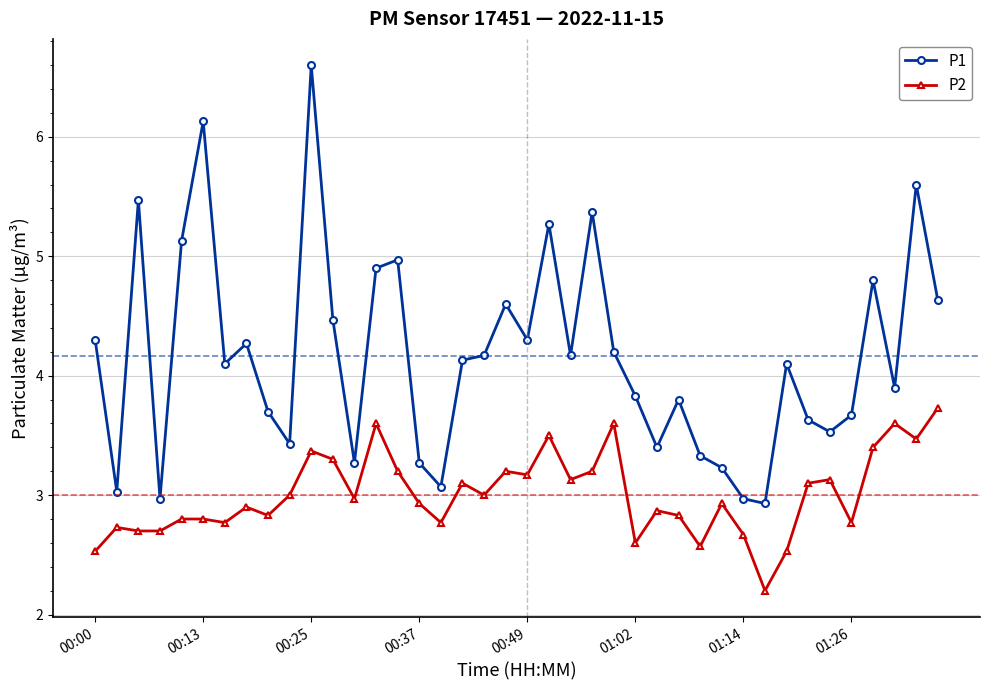

What is the difference between the maximum and minimum values in the P2 series?

1.5